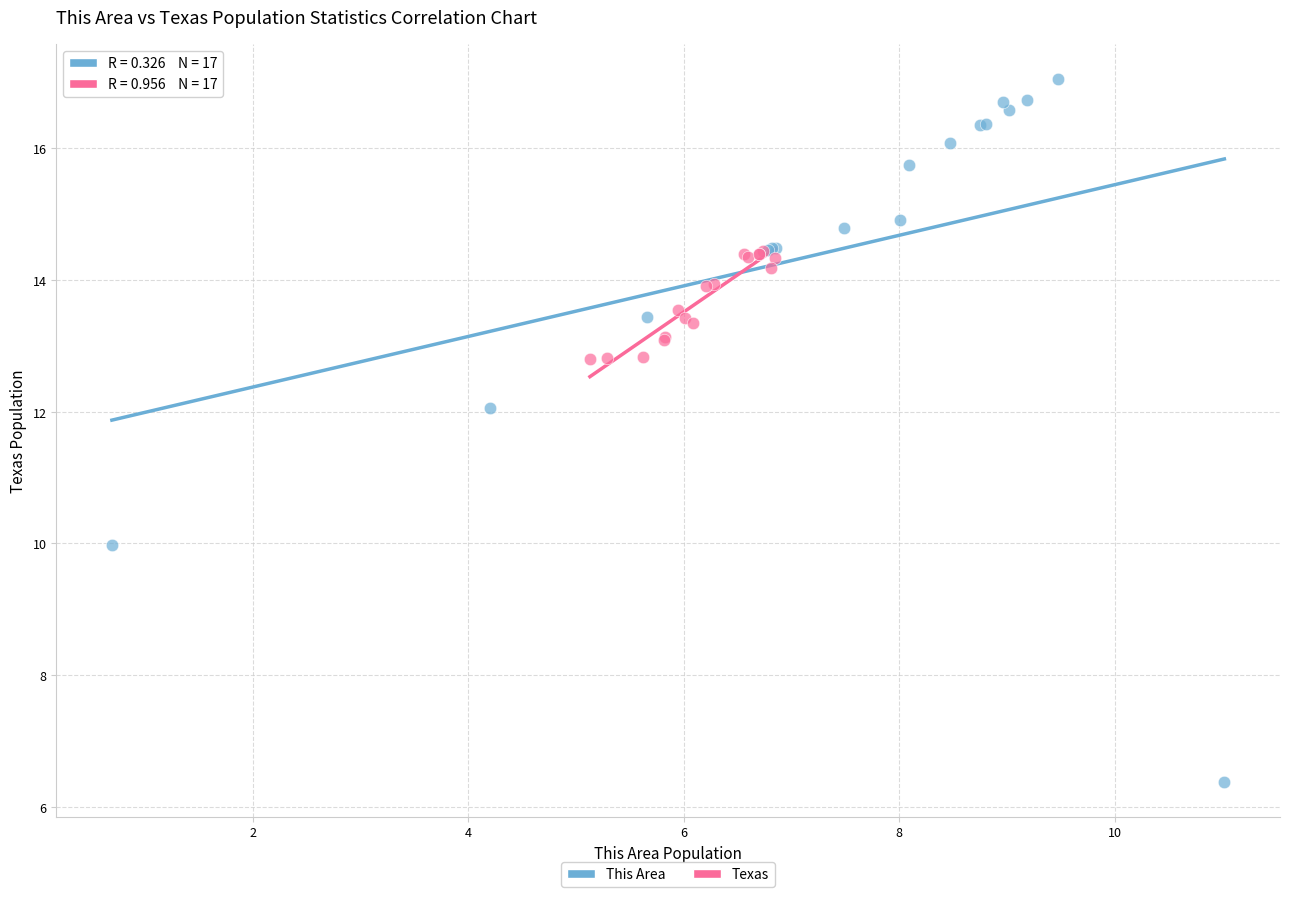

Which series reaches the maximum Y coordinate?

This Area